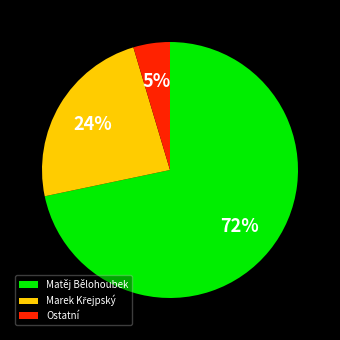

Between Matěj Bělohoubek and Ostatní, which is larger?

Matěj Bělohoubek